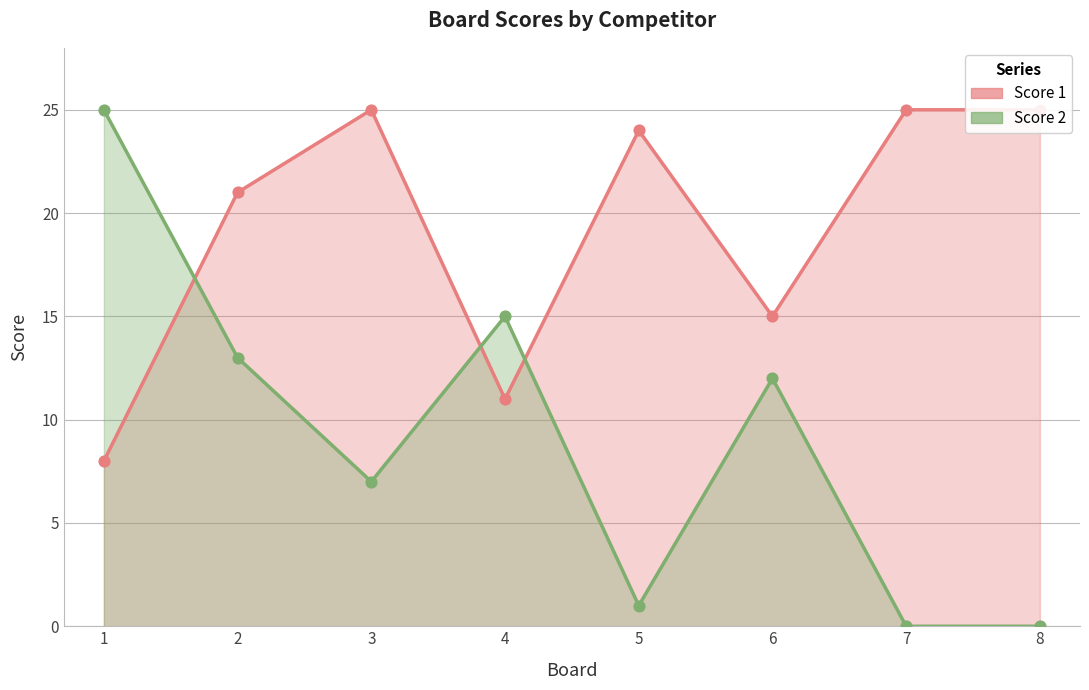

Which series has the widest spread of Y values?

Score 2